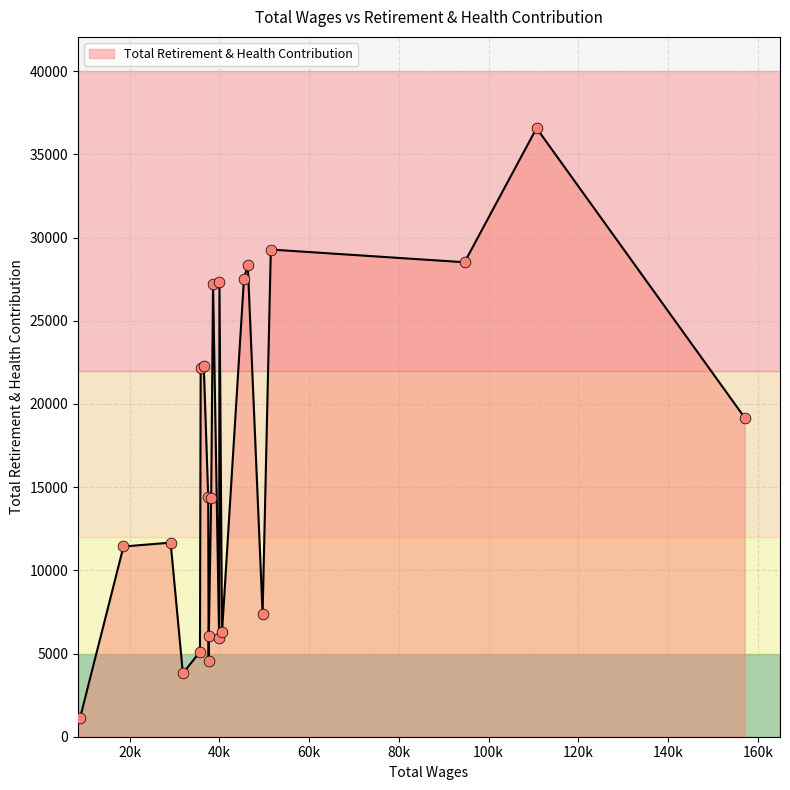

What is the greatest value displayed?

36570